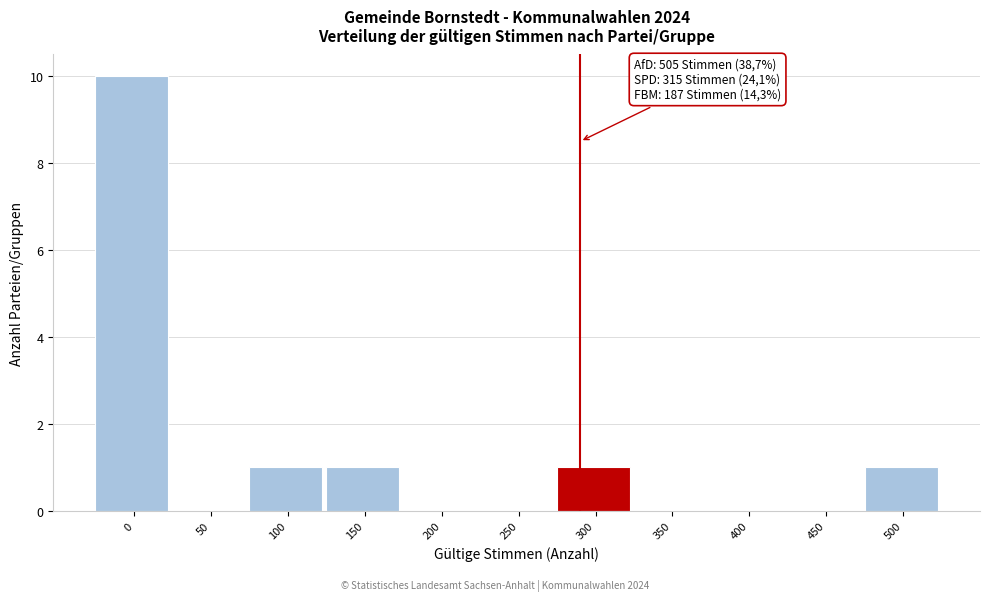

Reading left to right, what are all the values shown in this chart?

0=10	50=0	100=1	150=1	200=0	250=0	300=1	350=0	400=0	450=0	500=1